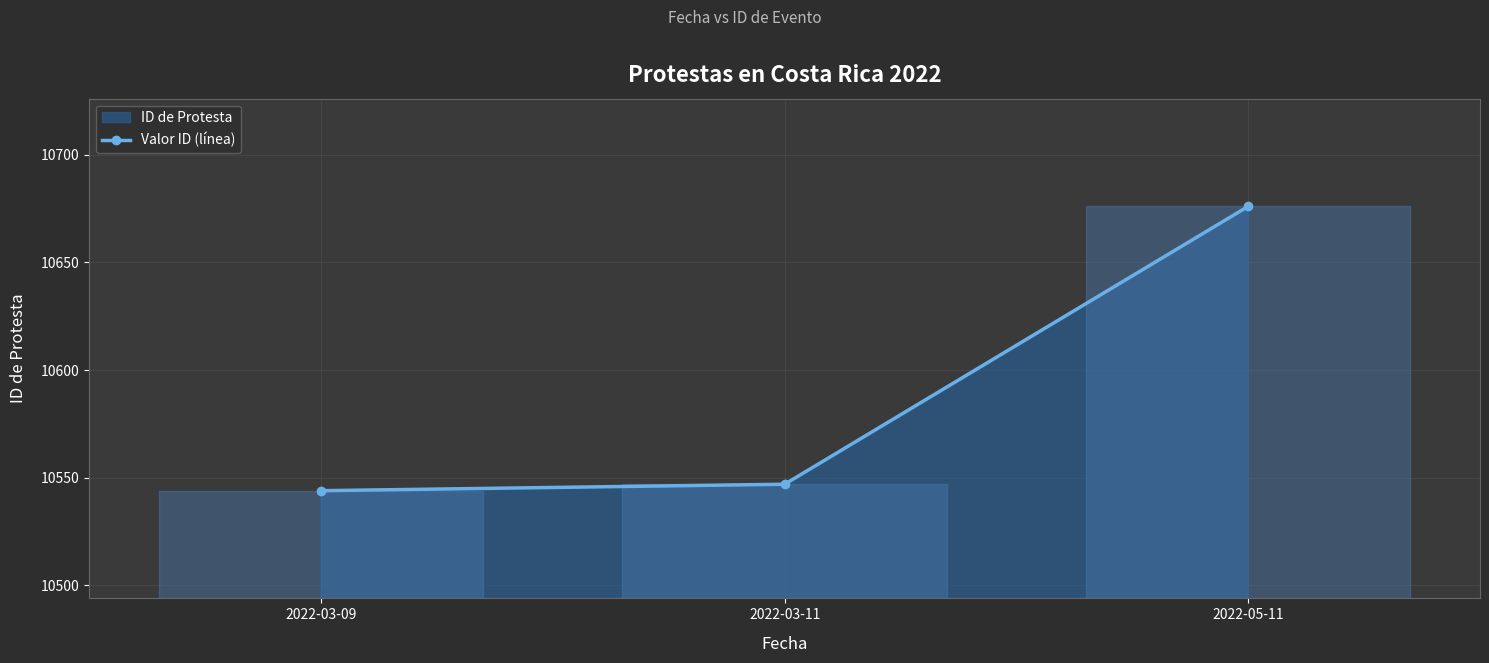

Which label corresponds to the smallest value in the chart?

2022-03-09